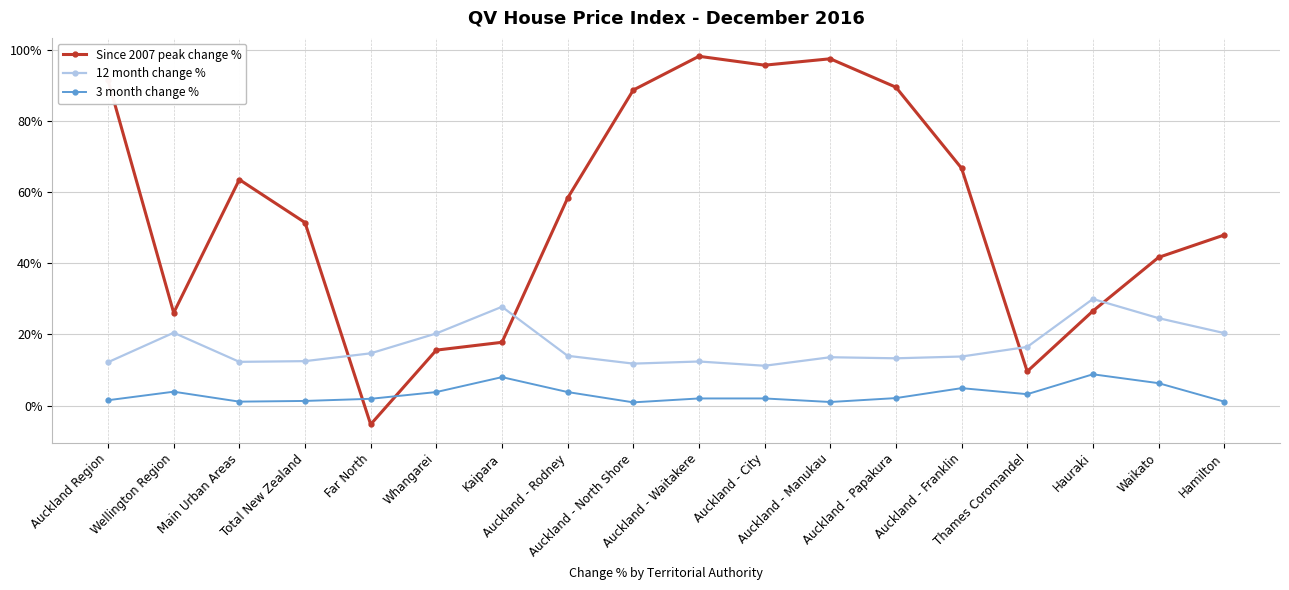

The value of 12 month change % at Hamilton is 0.2. True or false?

True